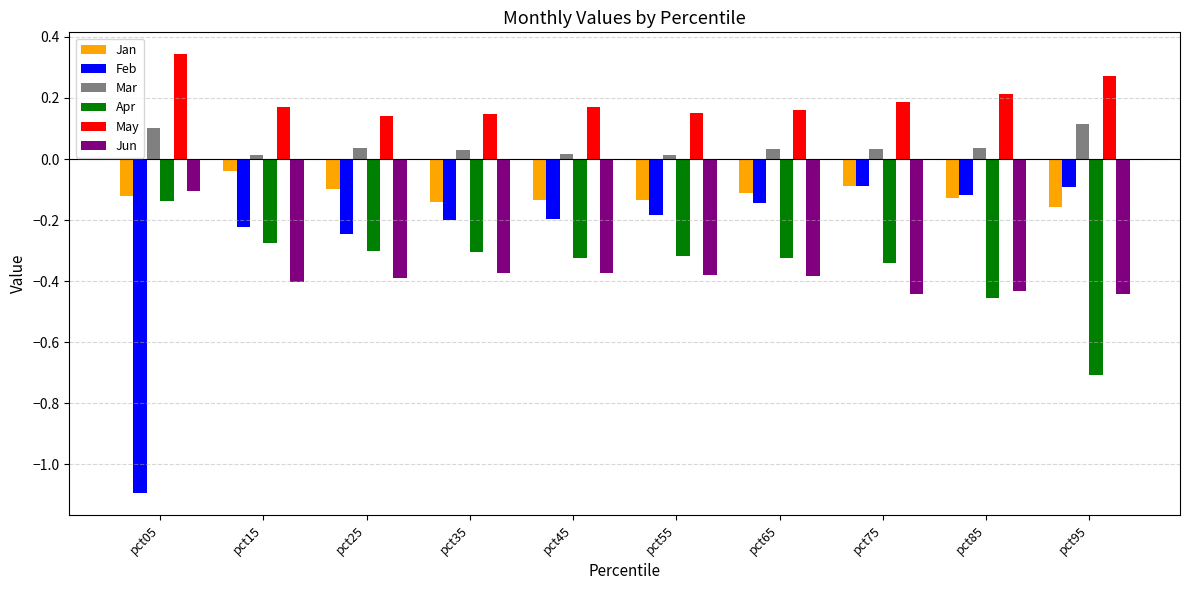

What is the sum of all May values?

2.0